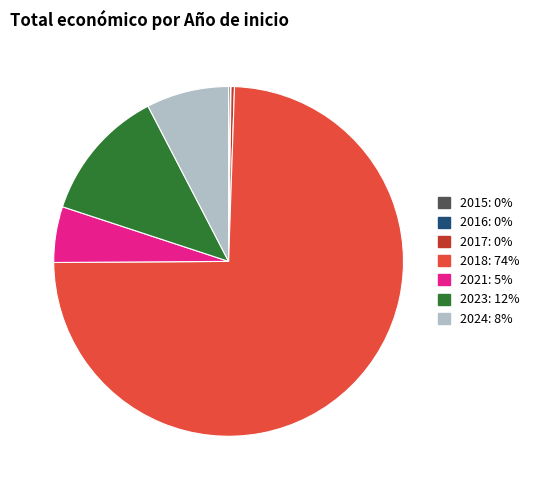

Is there a majority slice in this chart?

Yes